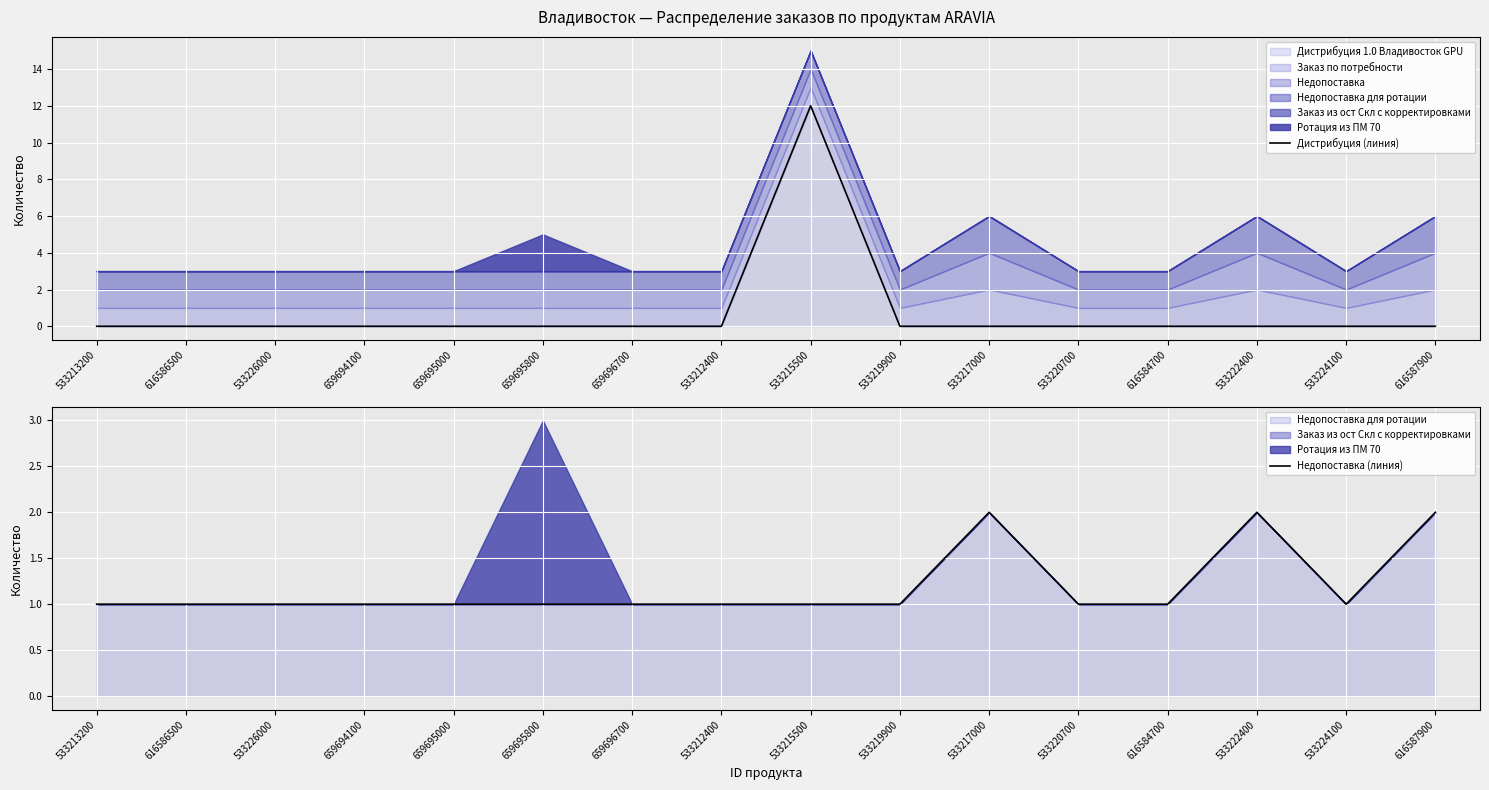

At which category is the sum across all series the highest?

533215500